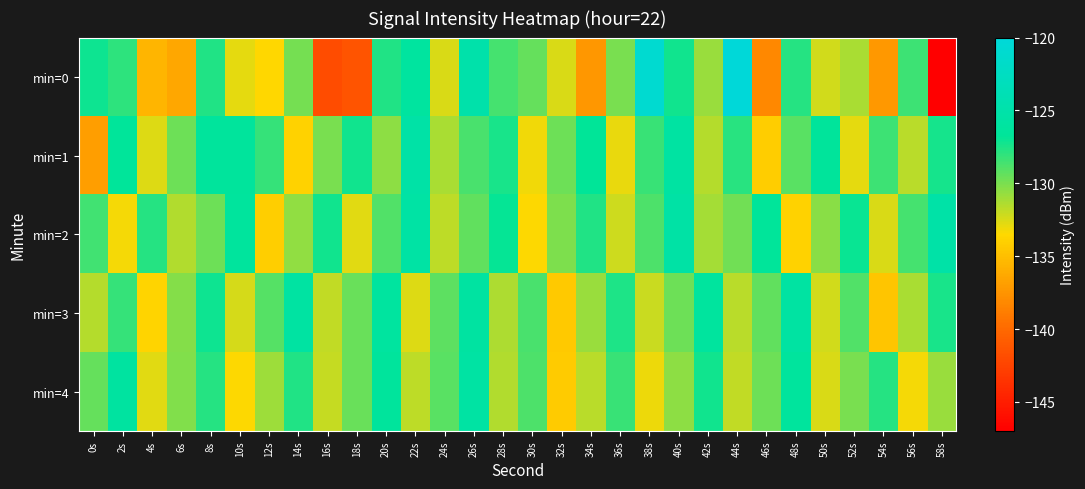

At which category is the sum across all series the highest?

26s